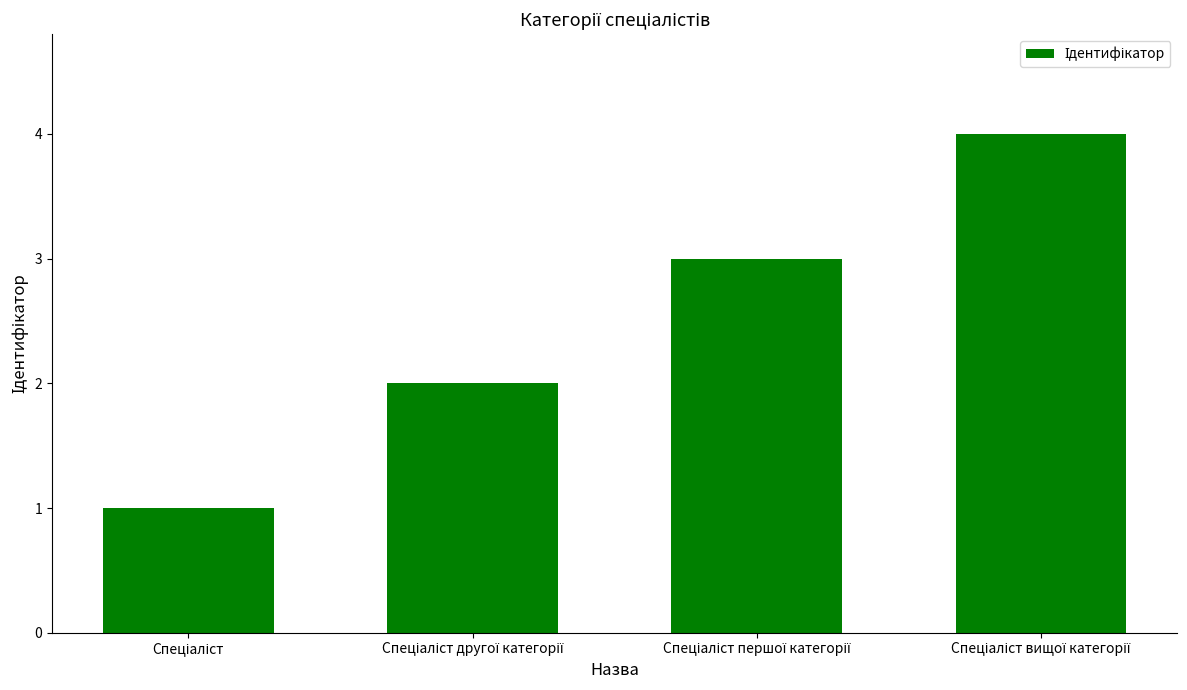

What is the sum of all values?

10